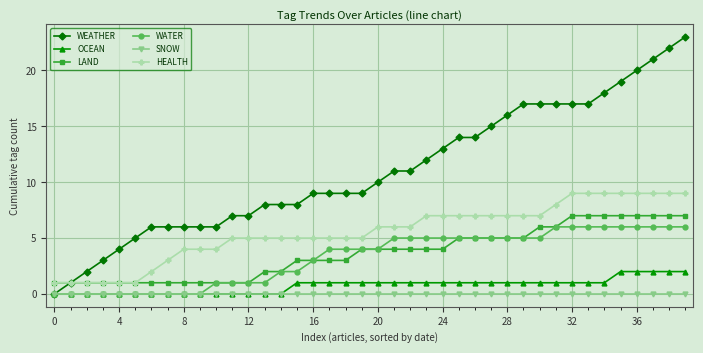

What is the maximum value for WEATHER?

23